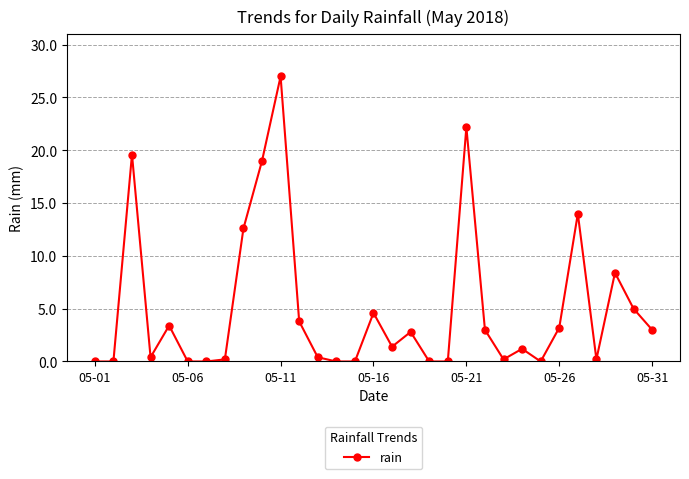

What is the difference between the second highest and second lowest values?

22.2